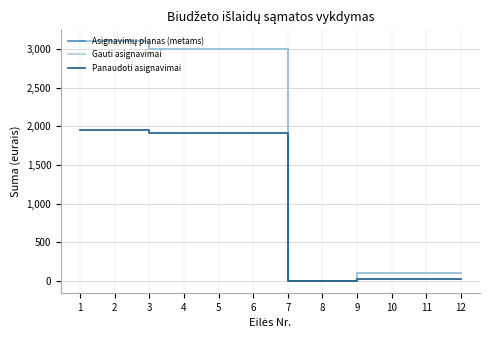

True or false: Panaudoti asignavimai has more than 2 interior local peaks.

False